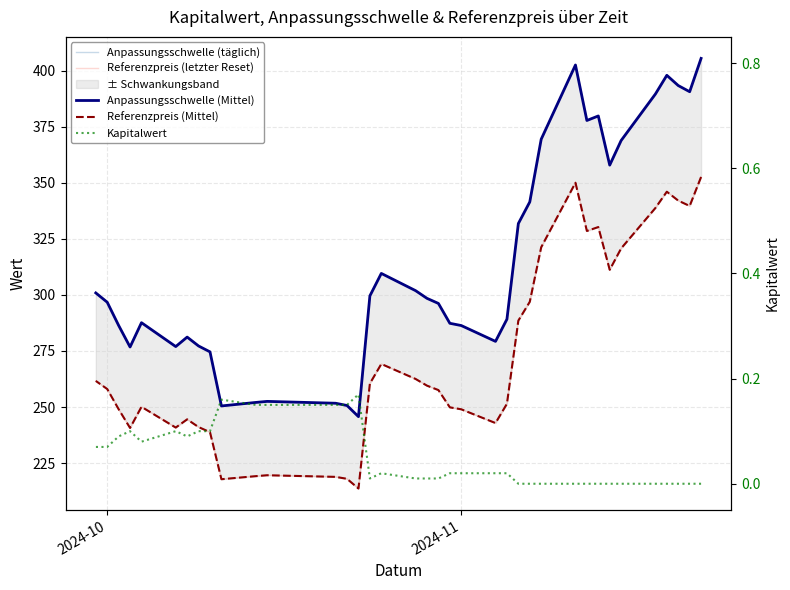

True or false: Referenzpreis (Mittel) and Anpassungsschwelle (täglich) cross at least once.

False